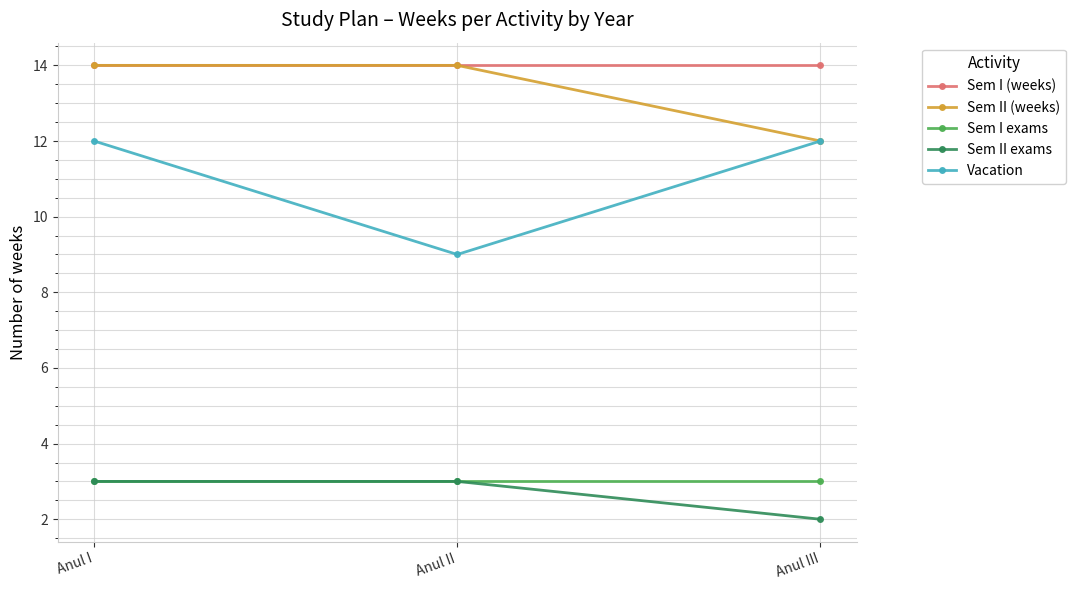

The Sem I exams series shows 4 at Anul II. True or false?

False